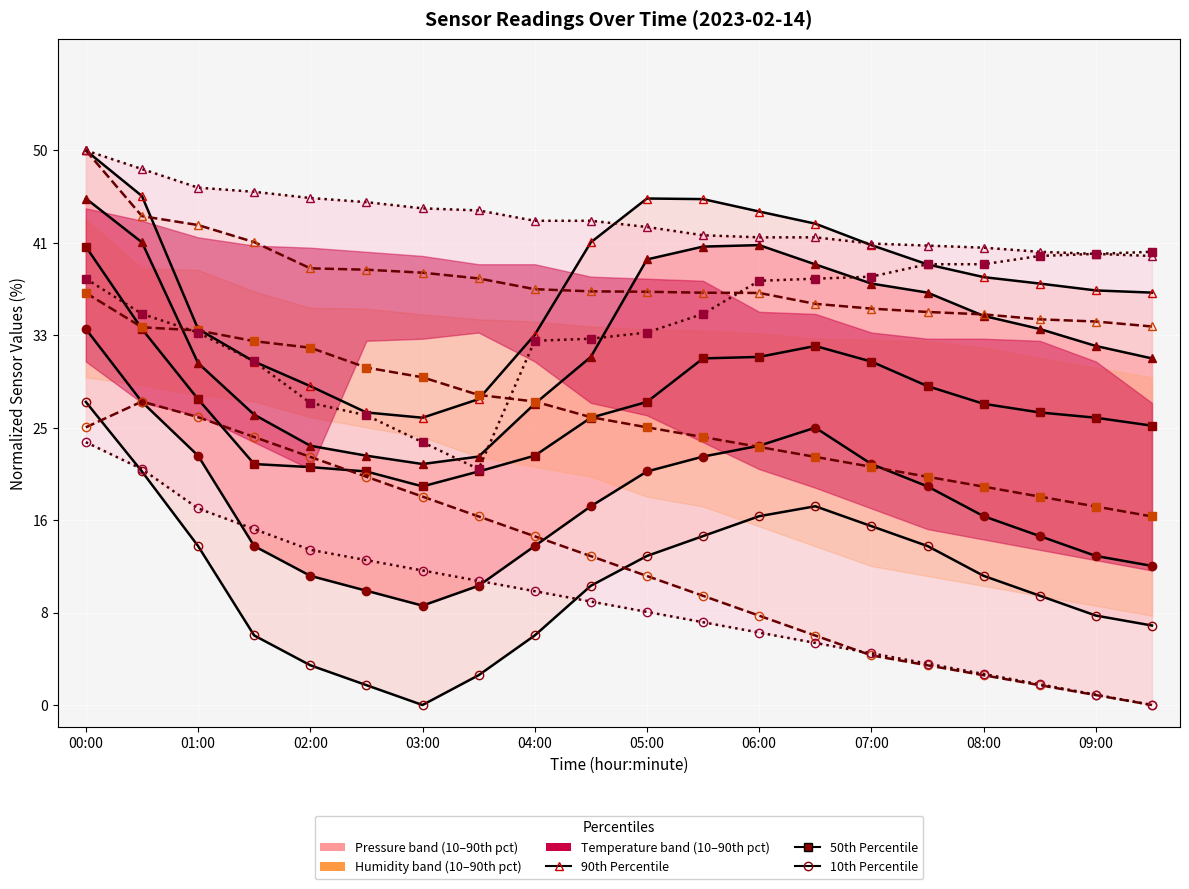

True or false: pressure_p90 and pressure_p75 intersect in this chart.

False